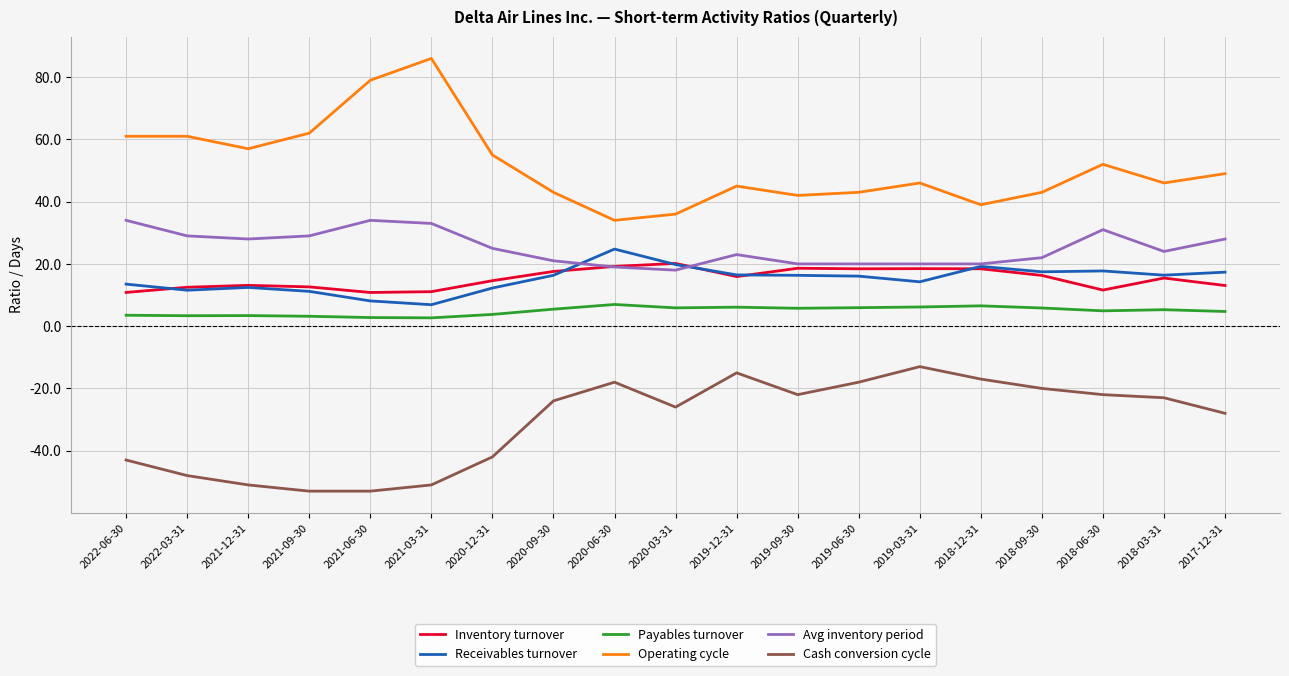

How many categories are shown in the chart?

19